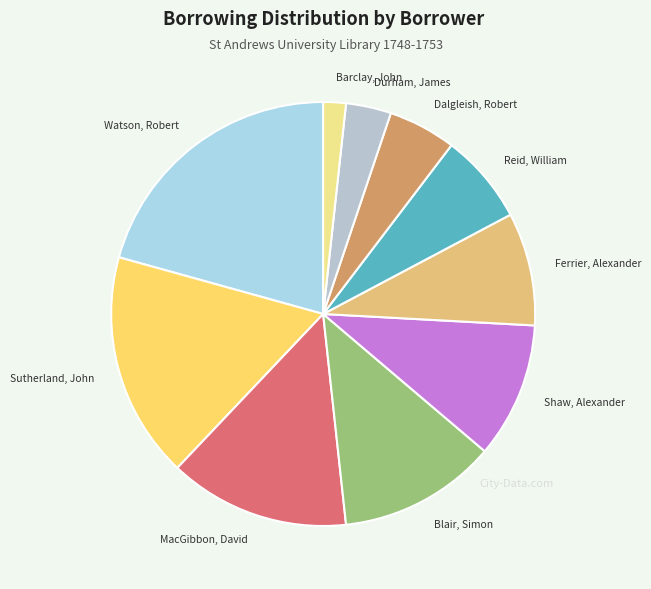

What is the largest slice in the pie chart?

Watson, Robert